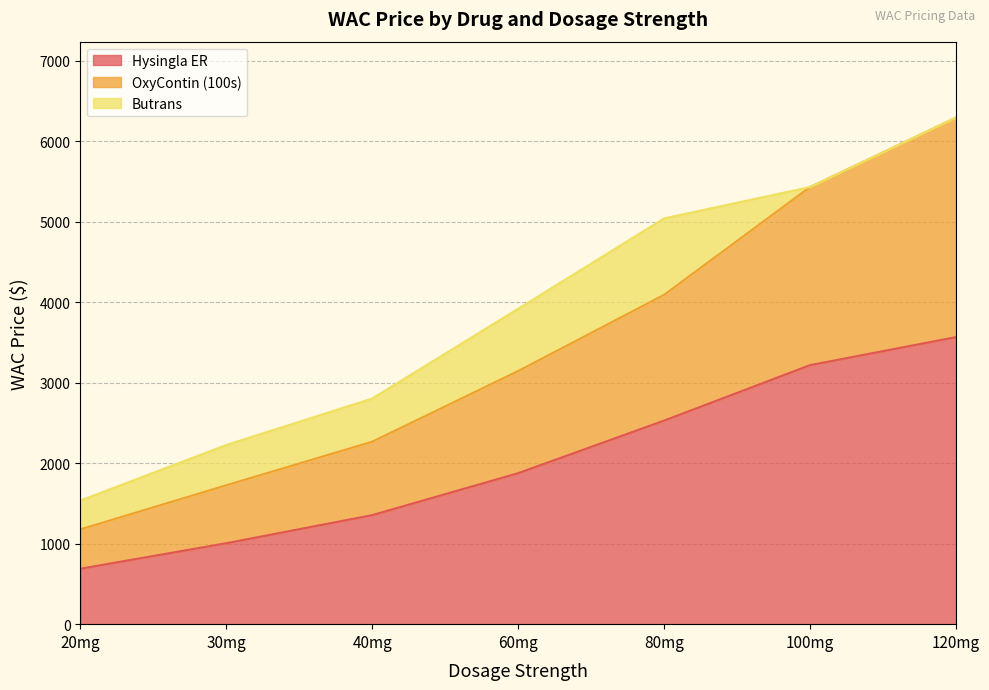

Does the chart have visible grid lines?

Yes